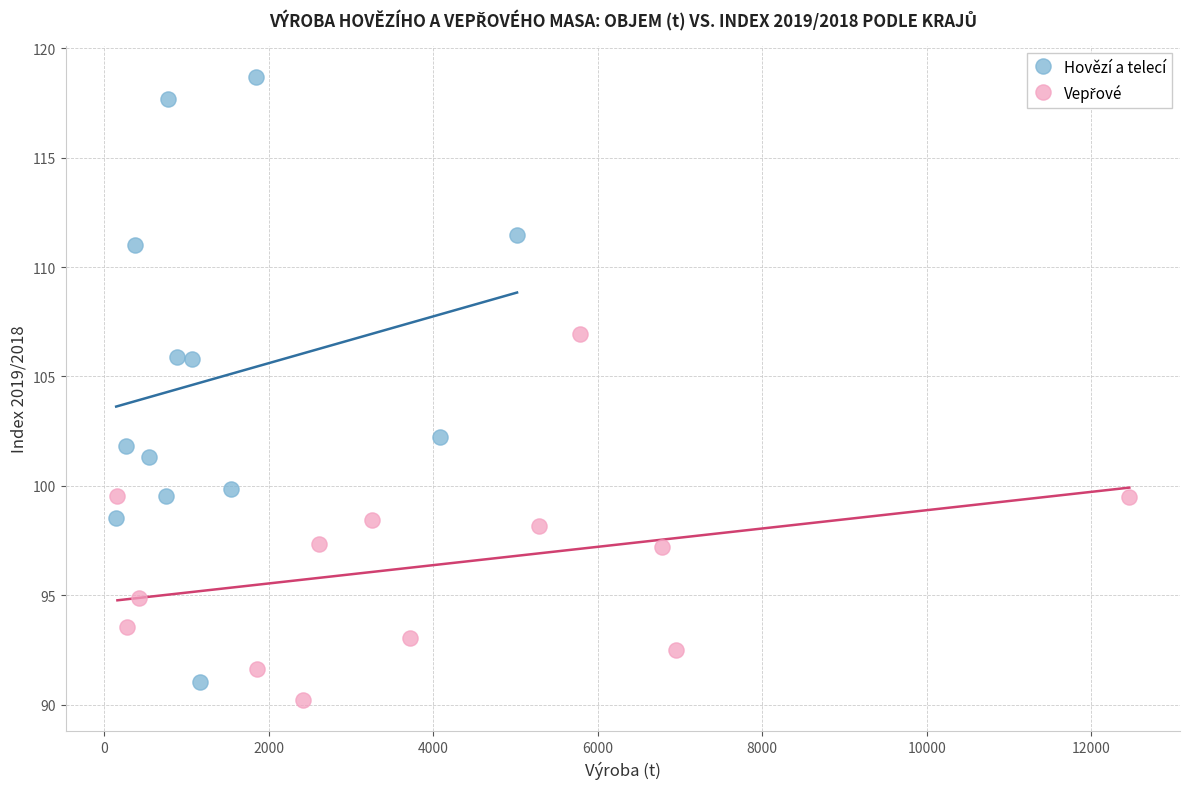

Which series has the widest spread of Y values?

Hovězí a telecí